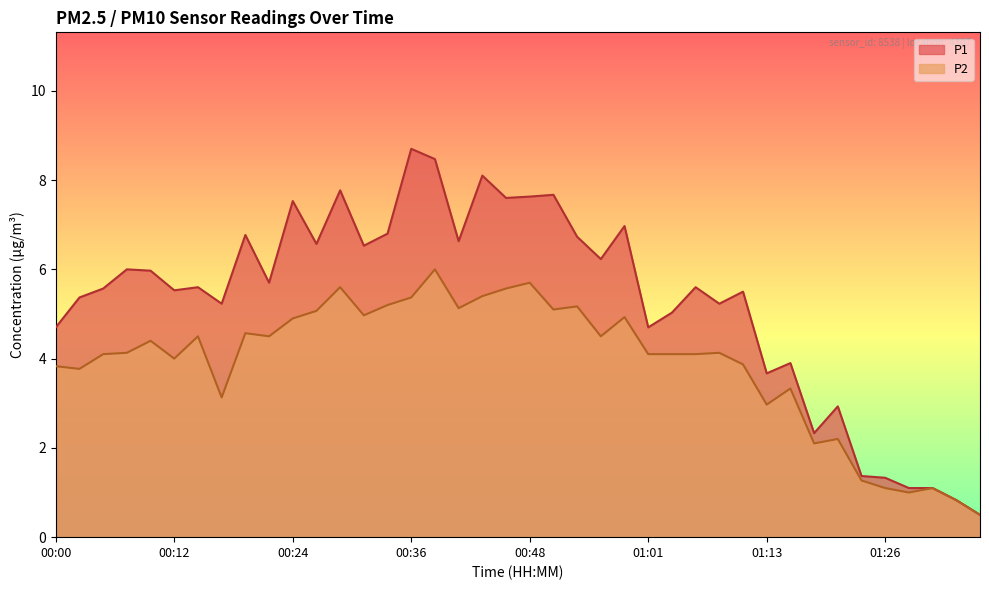

True or false: P1 and P2 intersect in this chart.

False